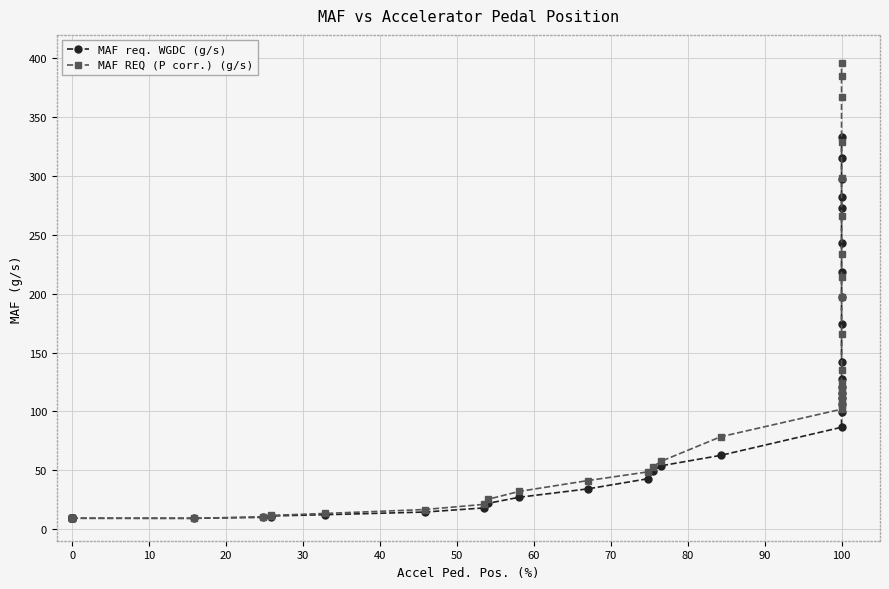

What is the value of the MAF REQ (P corr.) (g/s) point at the 39th from the left?

385.2